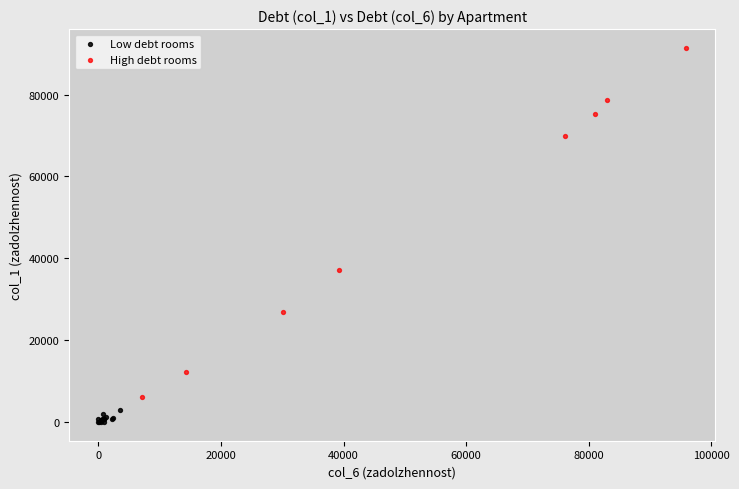

Which series reaches the maximum Y coordinate?

High debt rooms